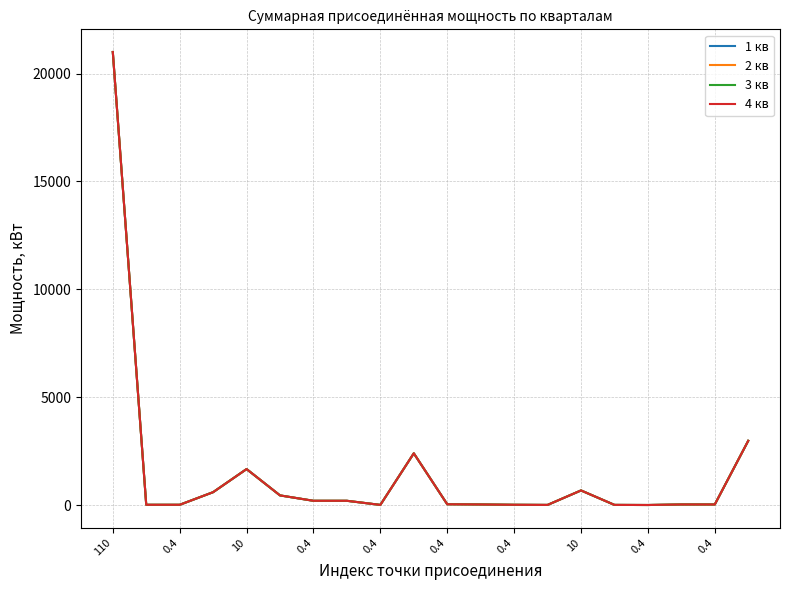

How many interior local valleys does the 3 кв series have?

3